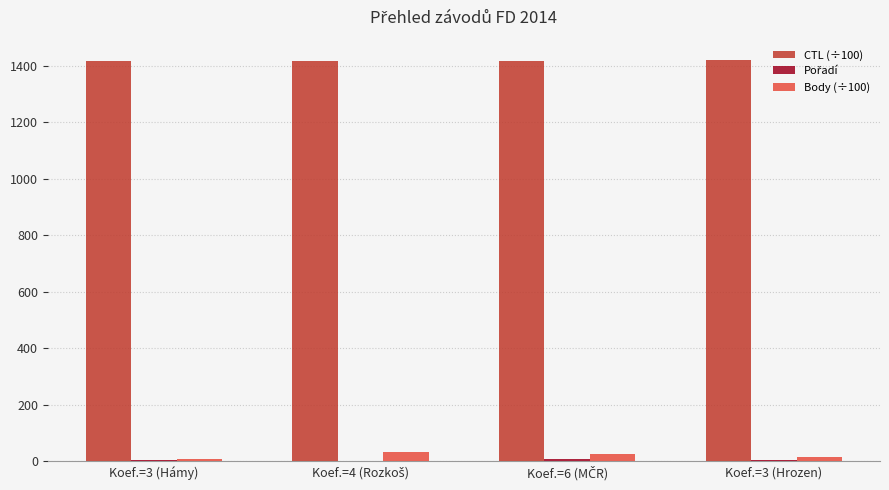

How many data points in Body (÷100) are above 25?

2